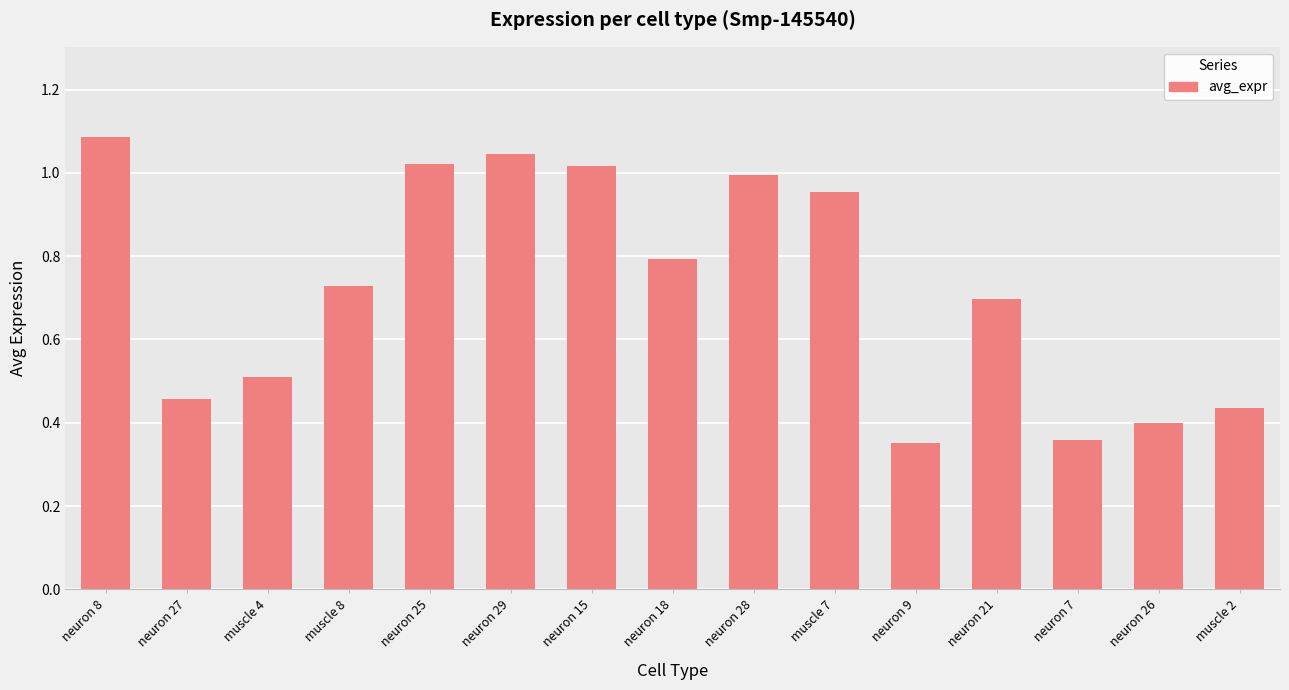

How many bars are there in total?

15